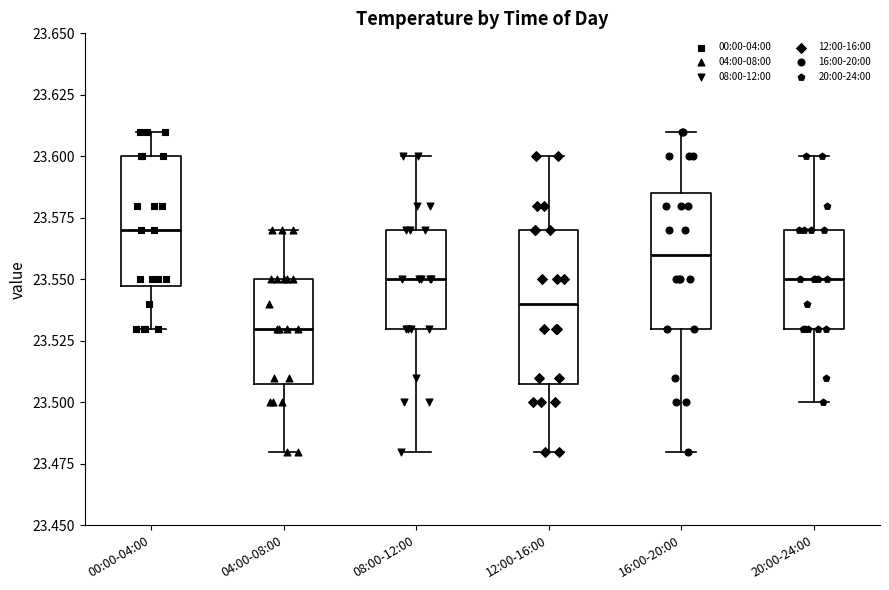

Where does the median line of the box for 20:00-24:00 sit on the y-axis? The values are not printed on the chart, so give them approximately, as read against the axis.

23.550